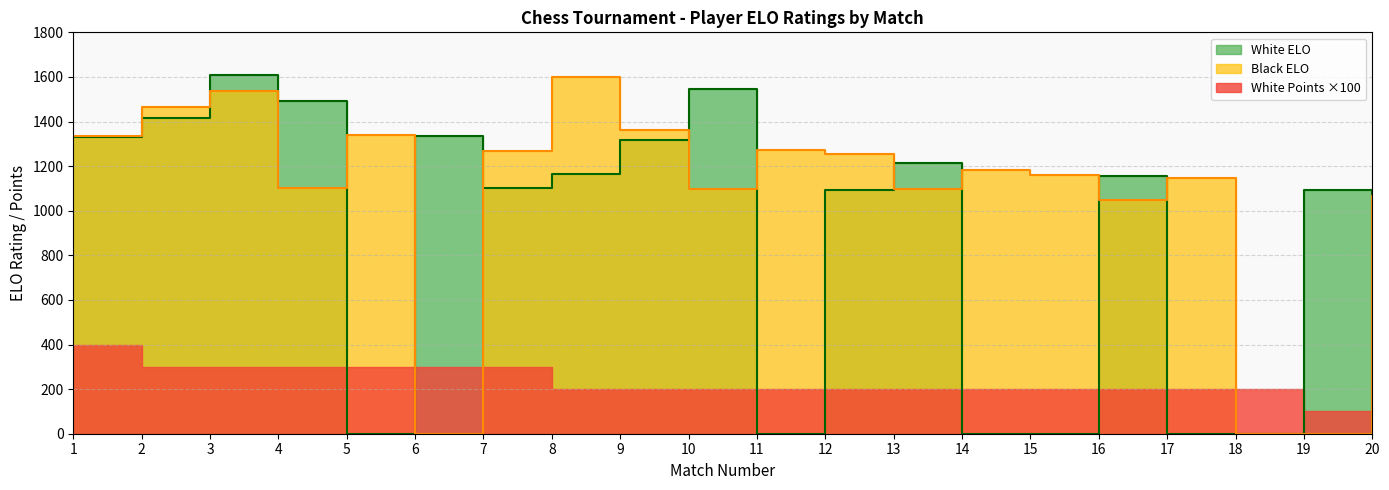

At which category does the chart reach its peak across all series?

3